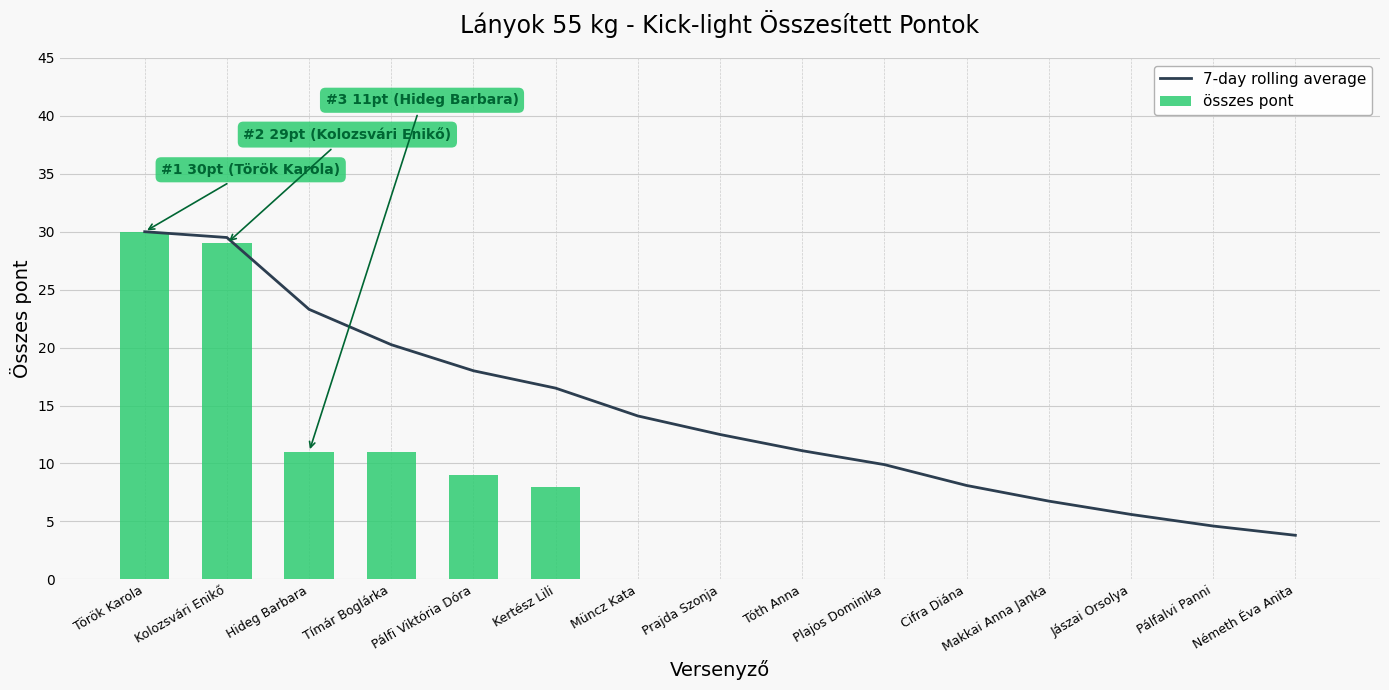

At how many categories does at least one series exceed 5?

13